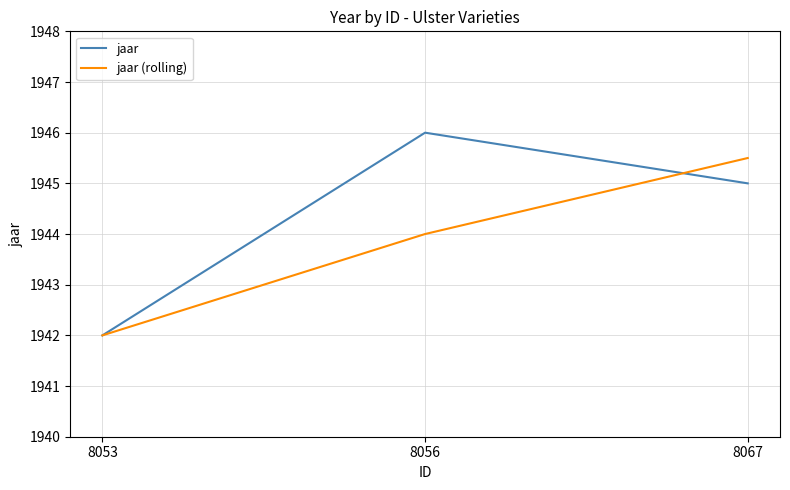

Where does the jaar series first go above 1945?

8056